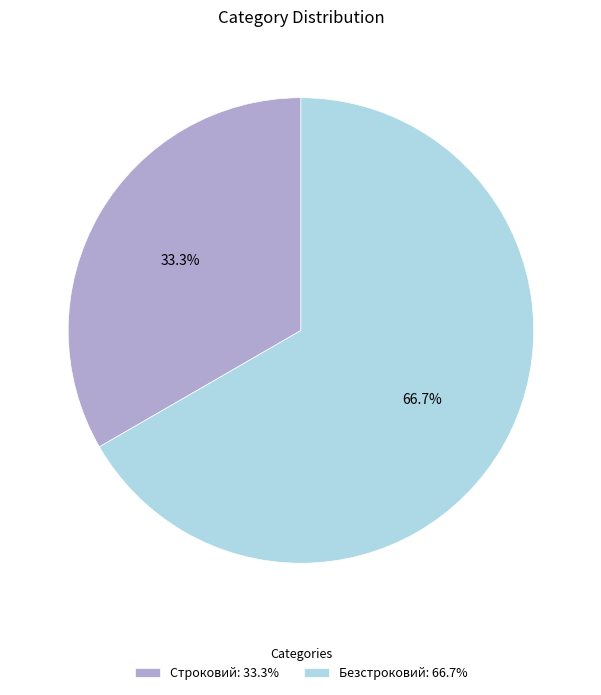

To the nearest percent, what percentage of the pie is Строковий?

33%